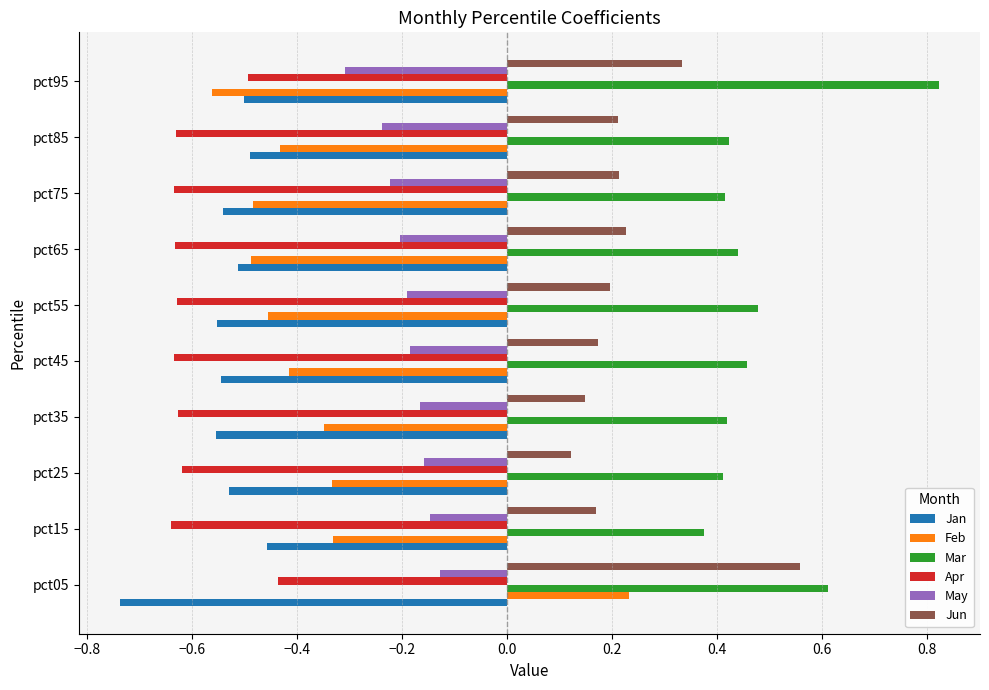

Which series has the largest total across all categories?

Mar